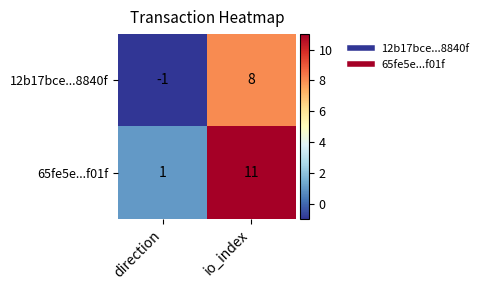

The value of 12b17bce...8840f at direction is -1. True or false?

True